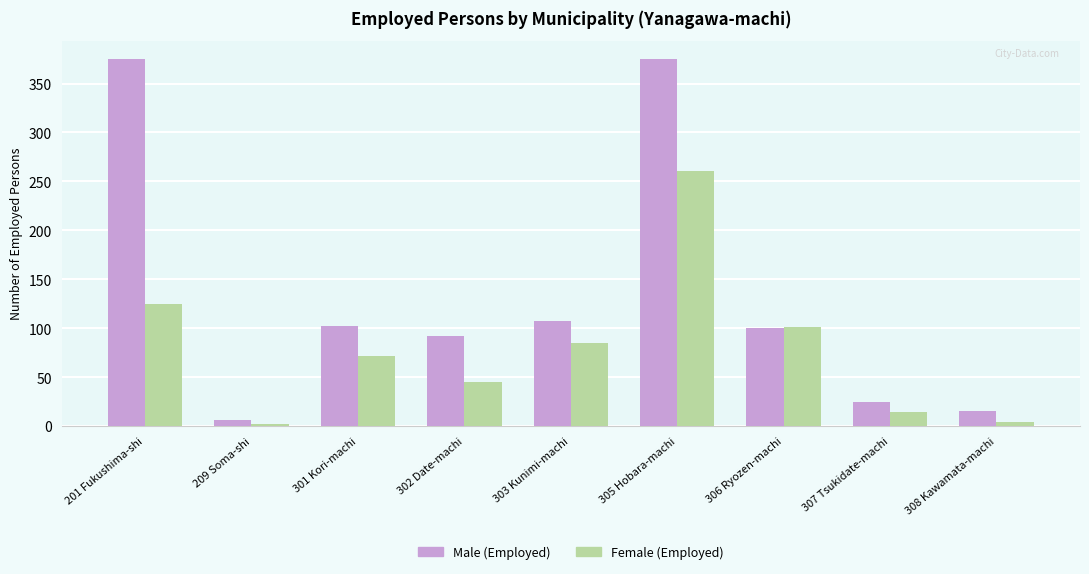

Count the number of categories in the chart.

9